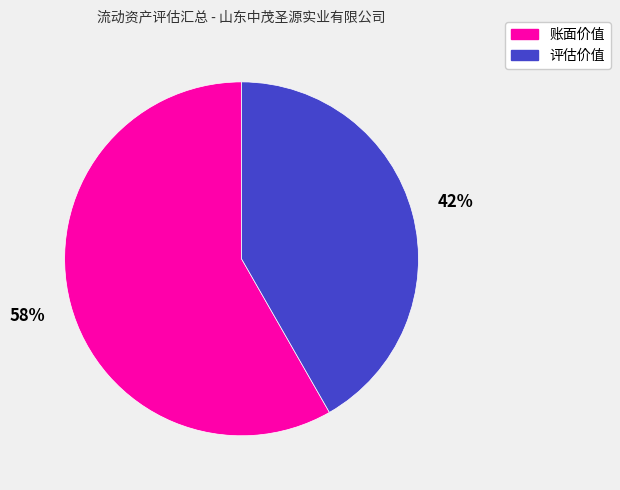

To the nearest percent, what is the average slice percentage?

50%